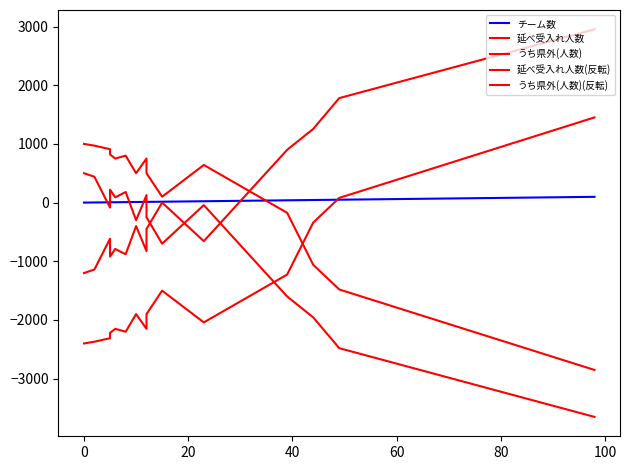

What is the value of the 延べ受入れ人数 point at the 8th from the left?

-400